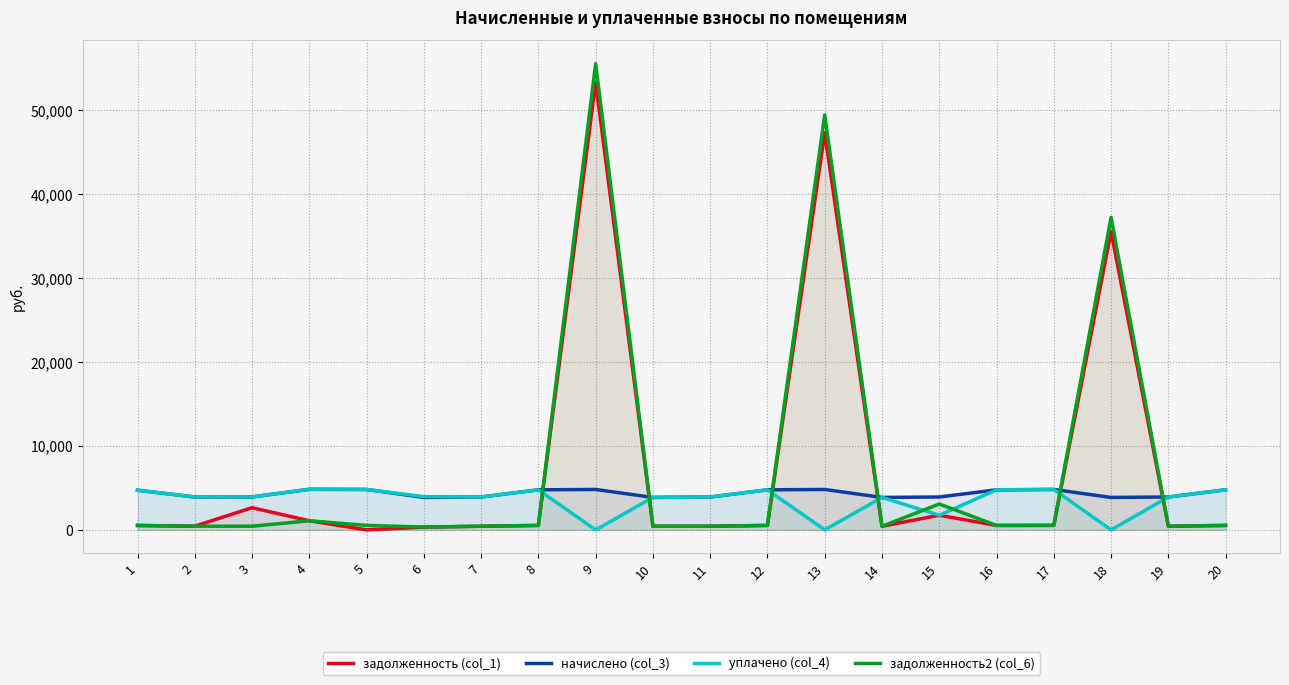

How many intersections are there between задолженность2 (col_6) and начислено (col_3)?

6